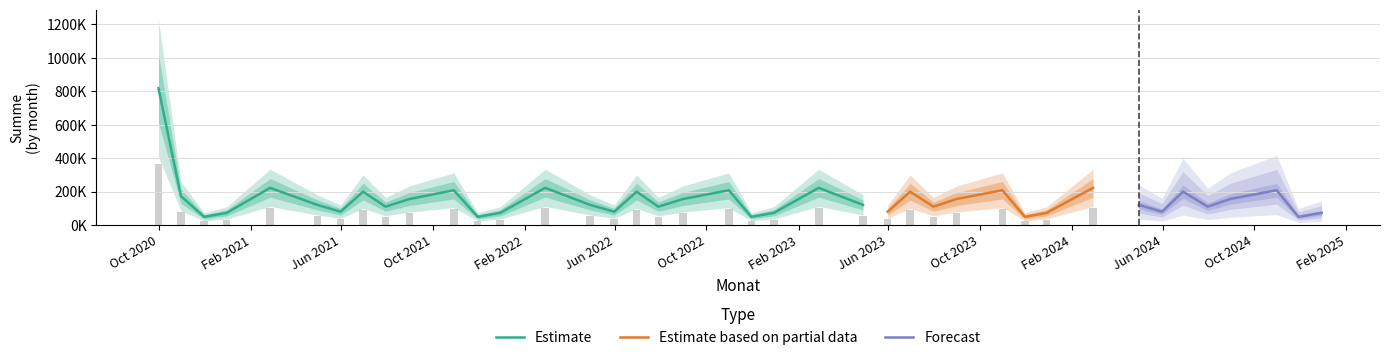

Reading left to right, transcribe all the data shown in this chart.

817450.9	172412.8	49170.0	72800.0	222370.0	120396.8	79915.0	199459.0	109955.0	155782.5	208141.5	49170.0	72800.0	222370.0	120396.8	79915.0	199459.0	109955.0	155782.5	208141.5	49170.0	72800.0	222370.0	120396.8	79915.0	199459.0	109955.0	155782.5	208141.5	49170.0	72800.0	222370.0	120396.8	79915.0	199459.0	109955.0	155782.5	208141.5	49170.0	72800.0